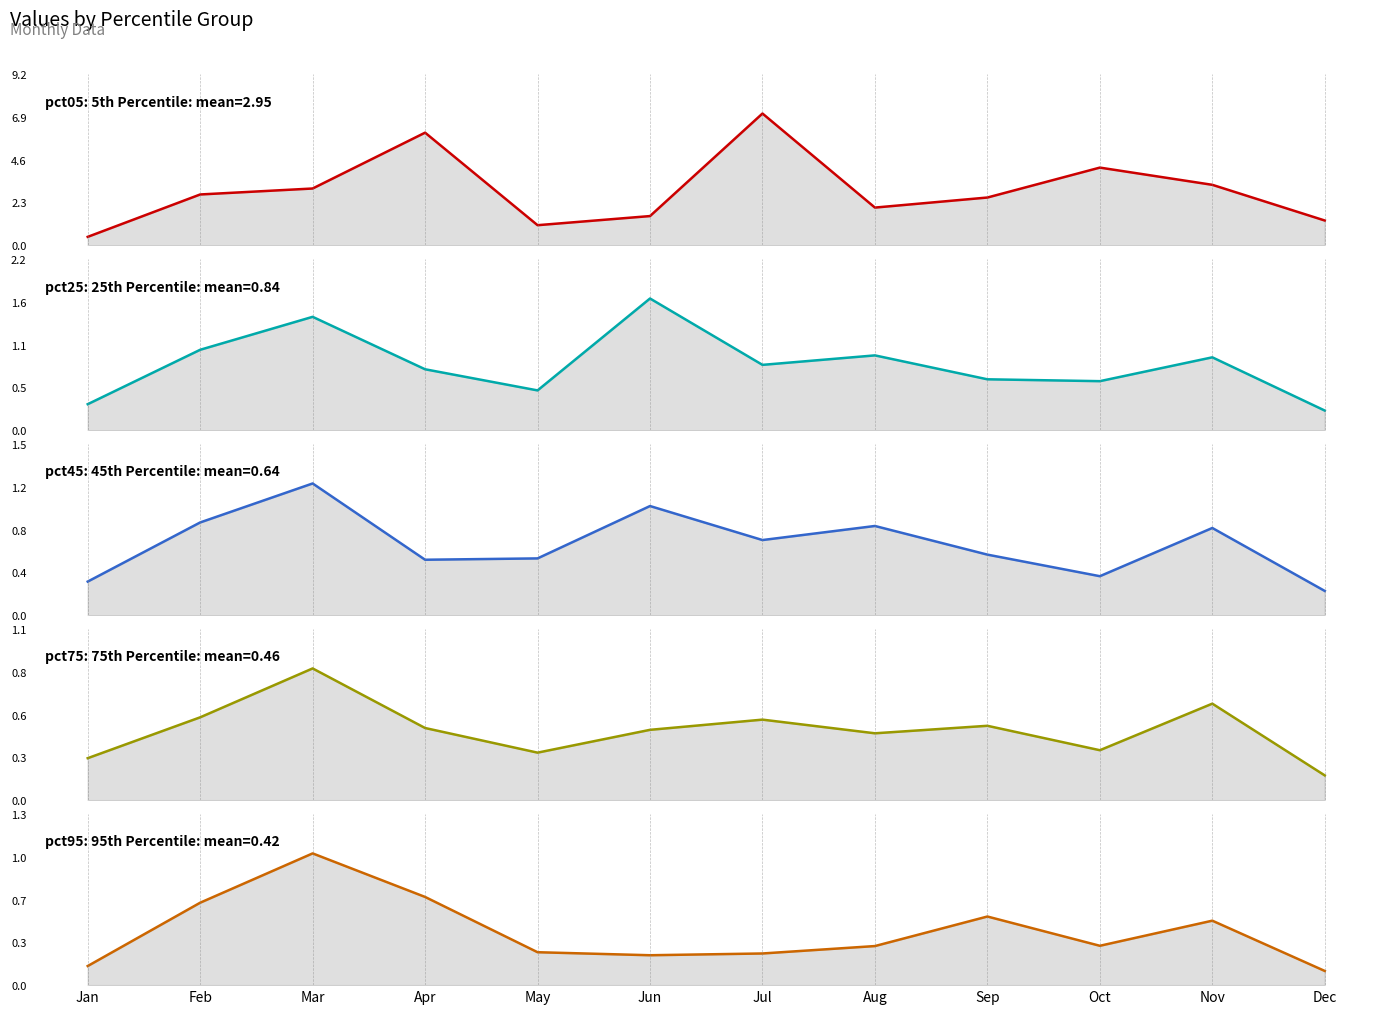

Which has a higher value, Mar or Nov?

Nov